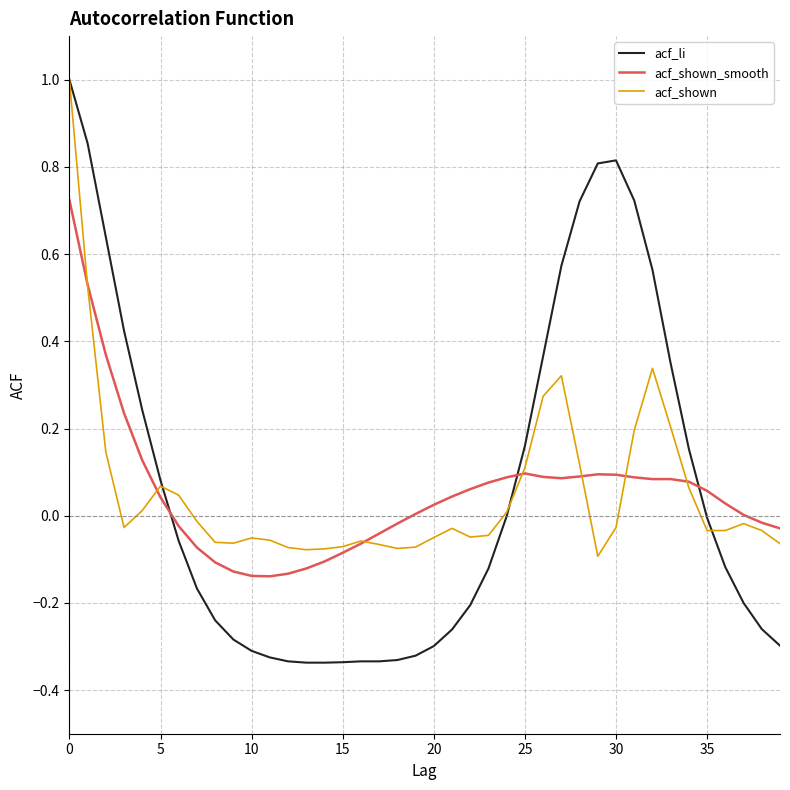

True or false: acf_shown has more than 2 points higher than both neighbors.

True